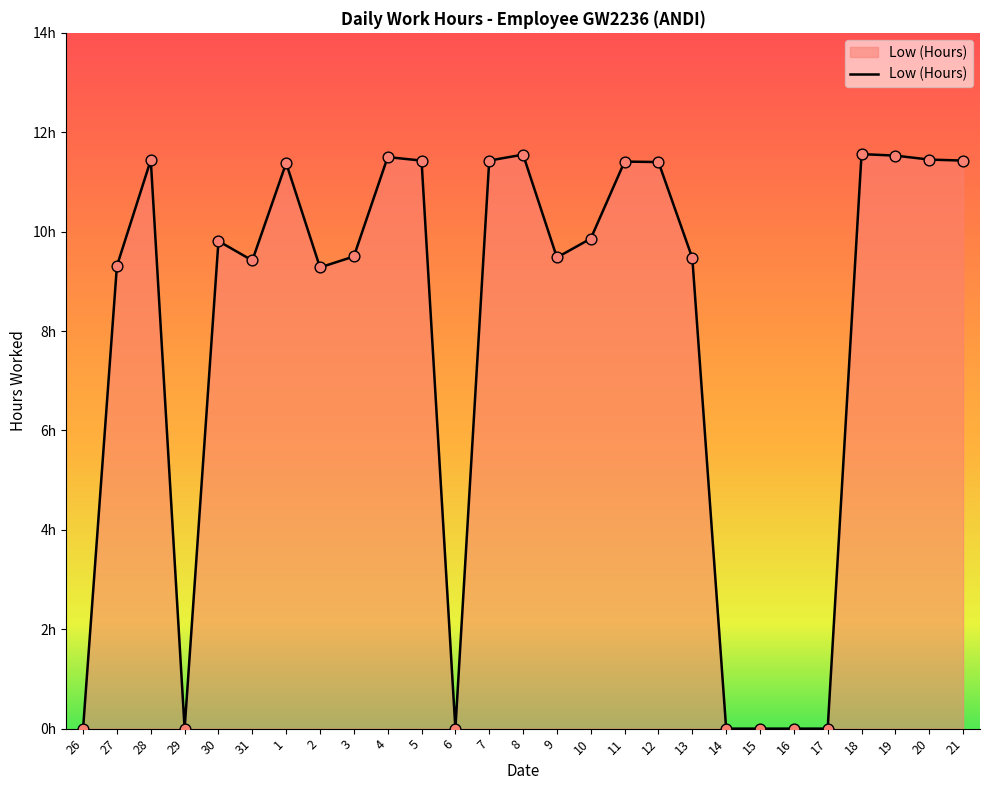

What is the change in value from 29 to 21?

+11.4